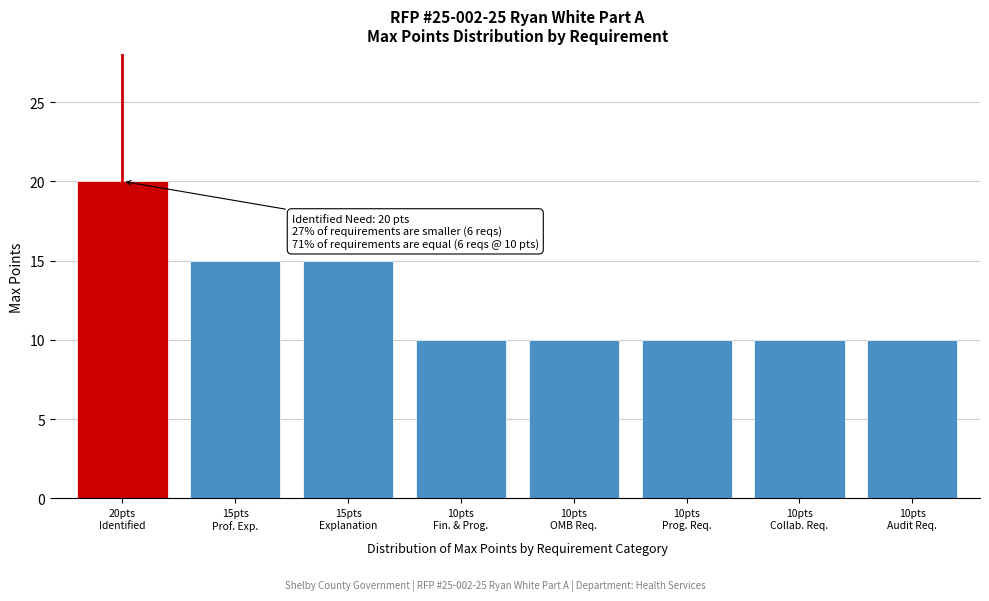

Reading left to right, list all the values displayed in this chart.

20	15	15	10	10	10	10	10